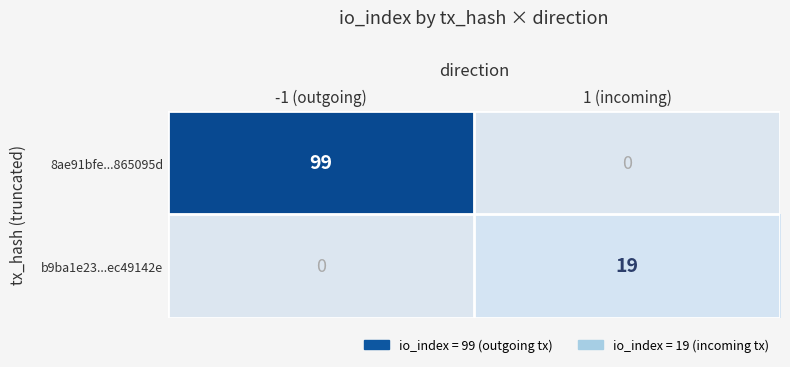

Rank the series at -1 (outgoing) from highest to lowest value.

8ae91bfe...865095d, b9ba1e23...ec49142e